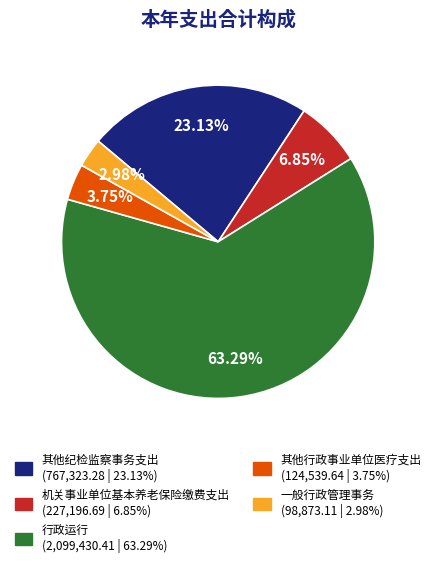

Count the number of slices in the pie.

5